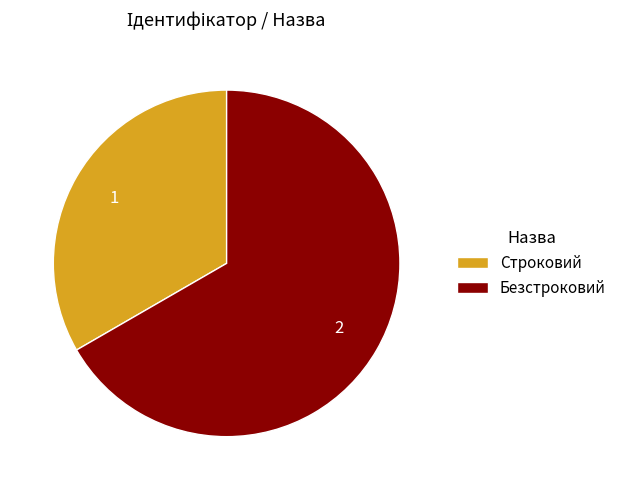

Combined, do Безстроковий and Строковий account for over 50%?

Yes